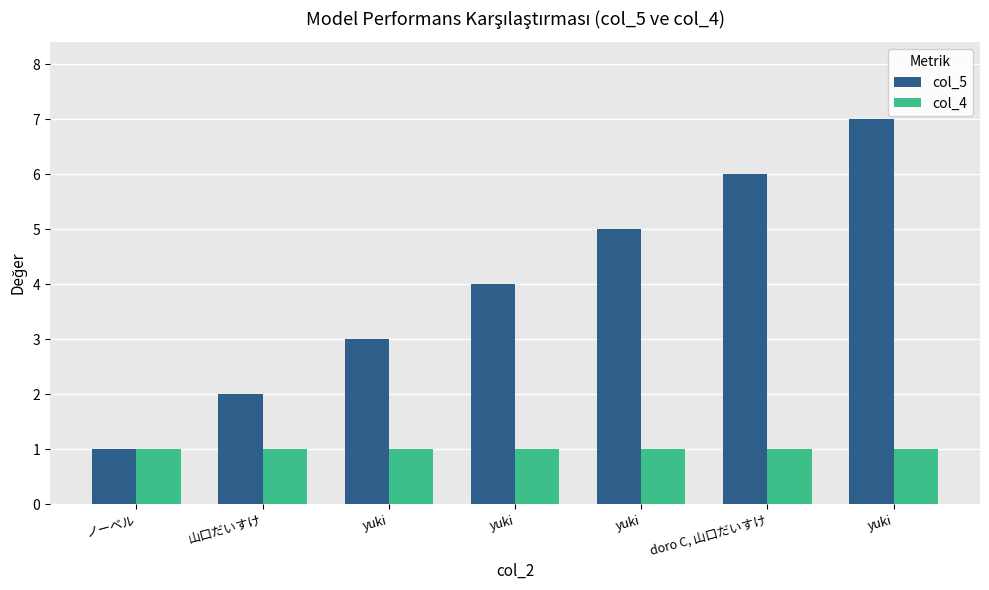

The col_5 series shows 1 at yuki. True or false?

False